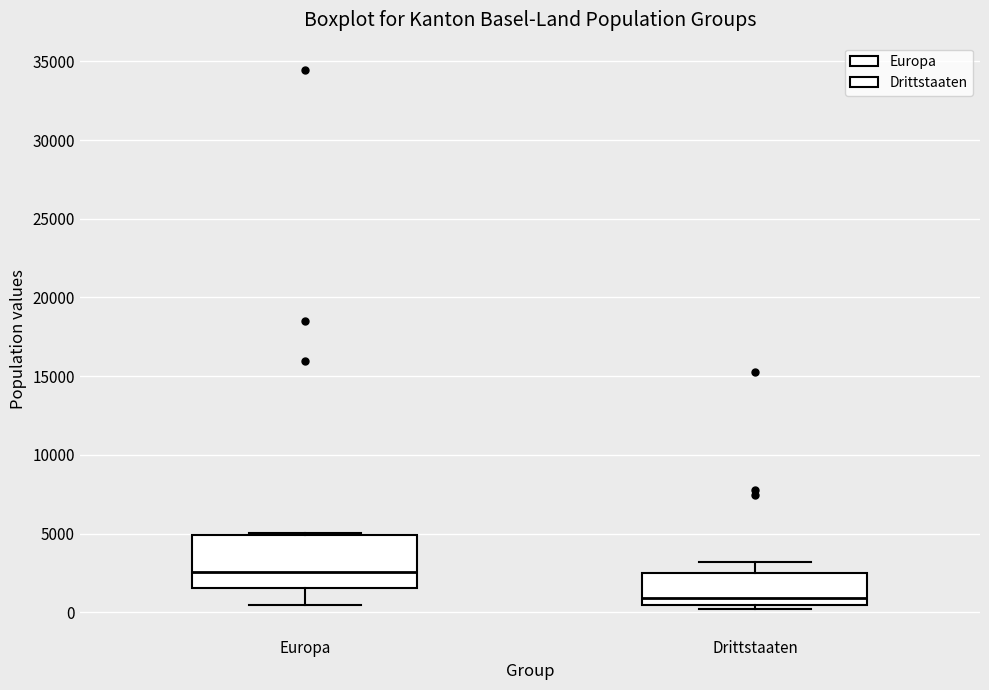

Where does the lower whisker of the box for Europa end on the y-axis? The values are not printed on the chart, so give them approximately, as read against the axis.

500